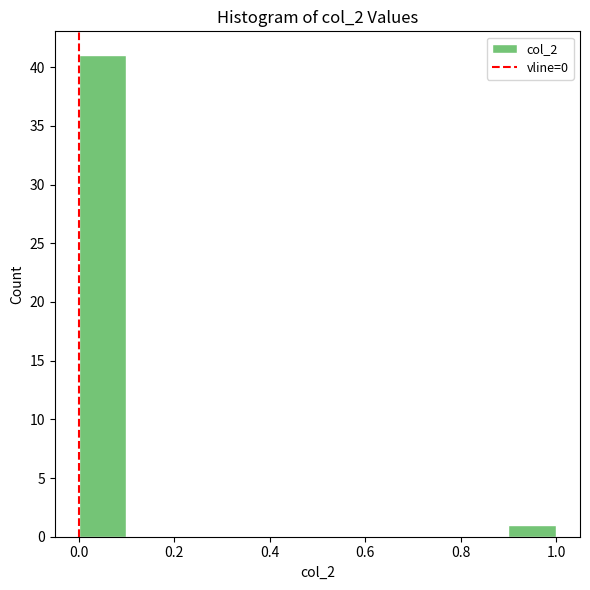

Reading left to right, list every bar in this chart as the range it spans on the x-axis followed by its height. The values are not printed on the chart, so give them approximately, as read against the axis.

0.0 to 0.1: 41
0.1 to 0.2: 0
0.2 to 0.3: 0
0.3 to 0.4: 0
0.4 to 0.5: 0
0.5 to 0.6: 0
0.6 to 0.7: 0
0.7 to 0.8: 0
0.8 to 0.9: 0
0.9 to 1.0: 1